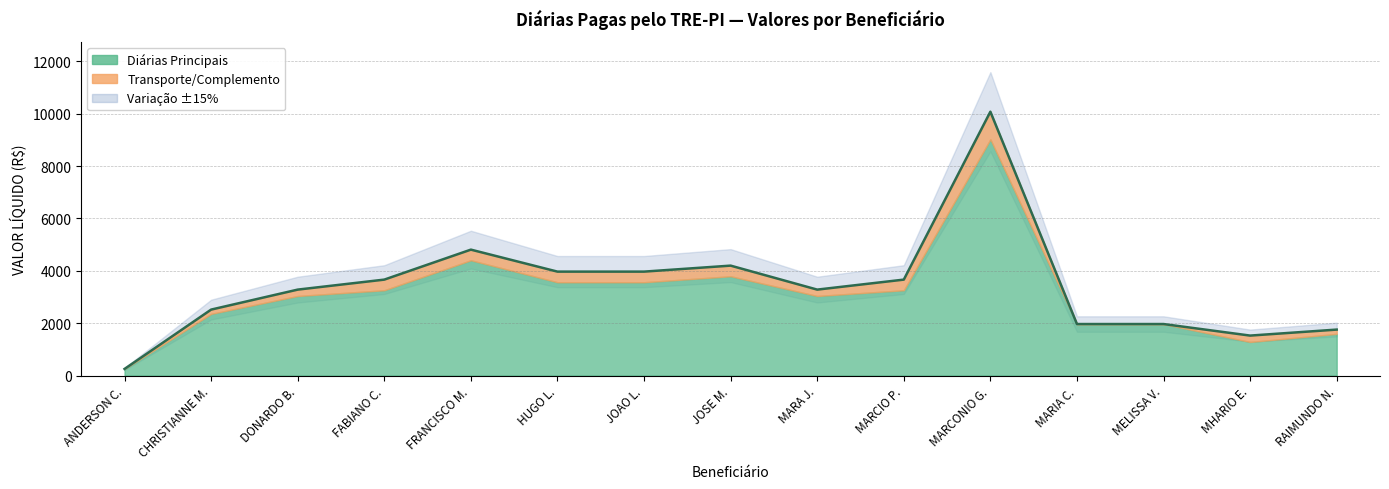

Does the chart have visible grid lines?

Yes